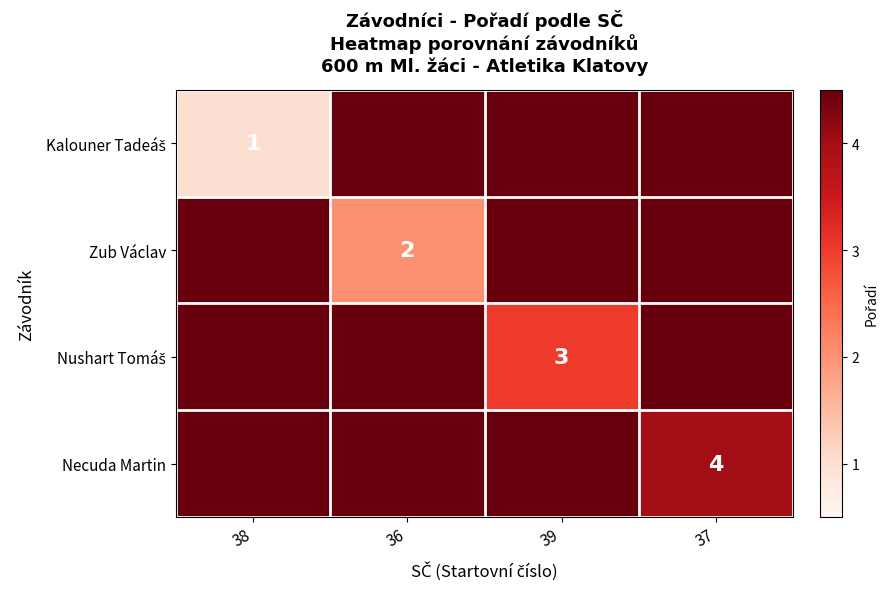

What is the approximate value of Kalouner Tadeáš at 37?

5